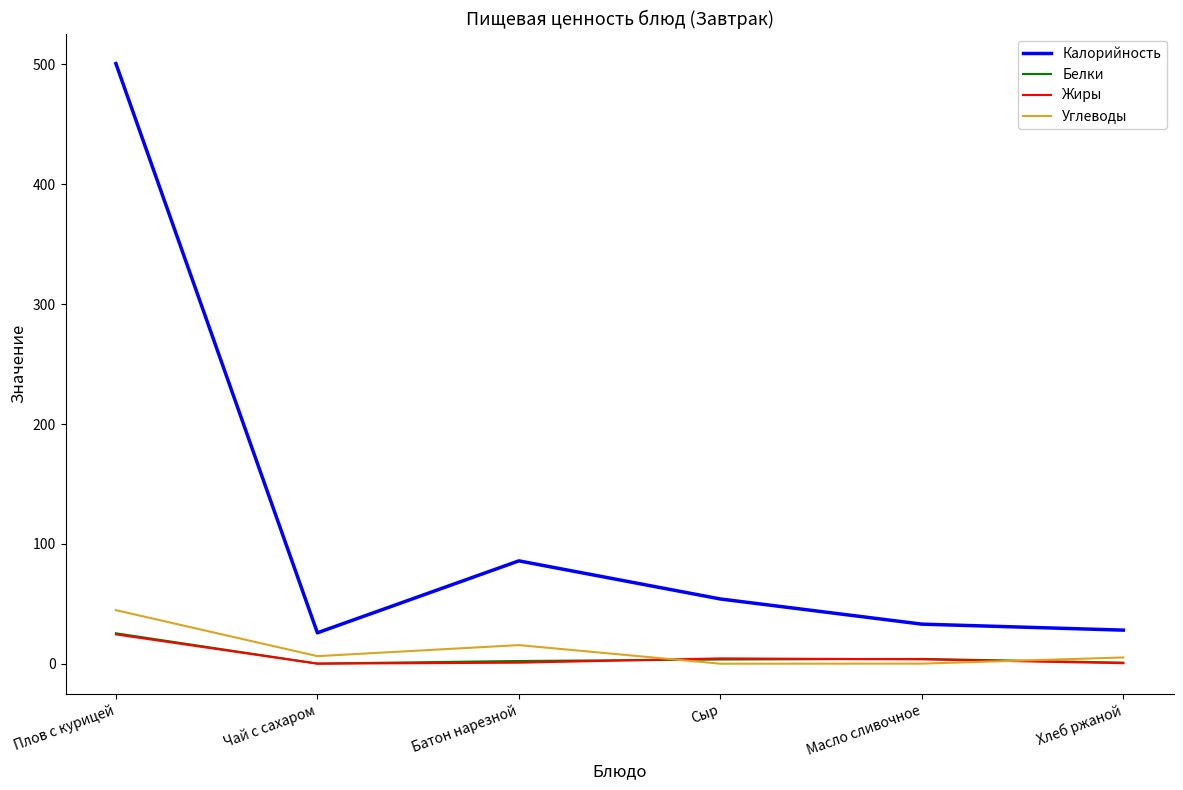

Where is Калорийность nearest to the value 263?

Батон нарезной